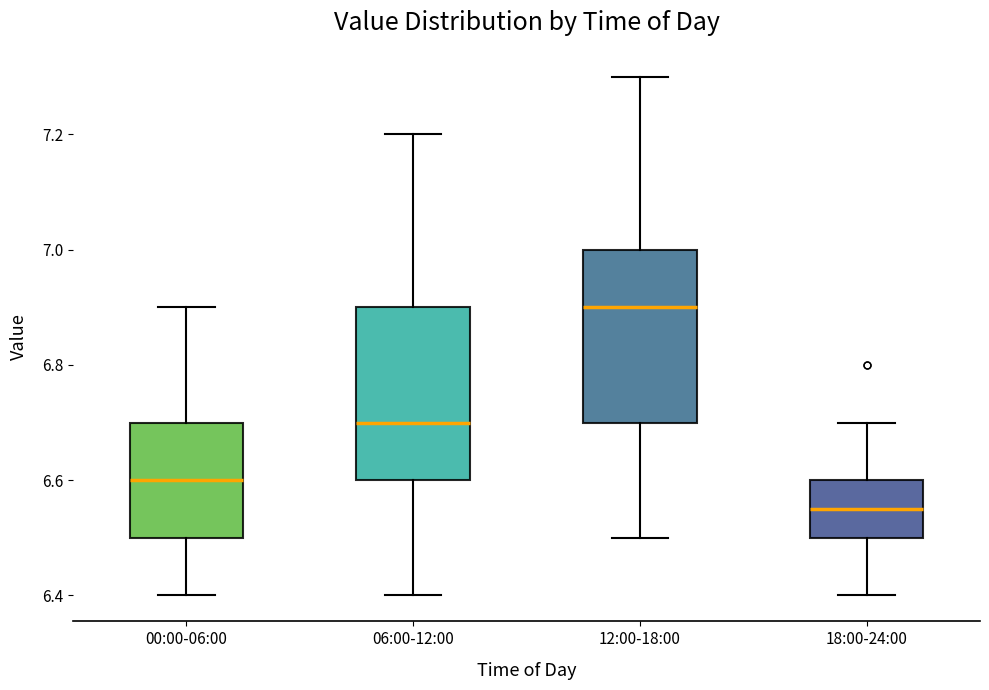

Reading left to right, transcribe this box plot: for each box, give where its median line is, the range the box spans, and where its two whiskers end, as read against the y-axis. The values are not printed on the chart, so give them approximately, as read against the axis.

00:00-06:00: median 6.60, box 6.50 to 6.70, whiskers 6.40 to 6.90
06:00-12:00: median 6.70, box 6.60 to 6.90, whiskers 6.40 to 7.20
12:00-18:00: median 6.90, box 6.70 to 7.00, whiskers 6.50 to 7.30
18:00-24:00: median 6.56, box 6.50 to 6.60, whiskers 6.40 to 6.70